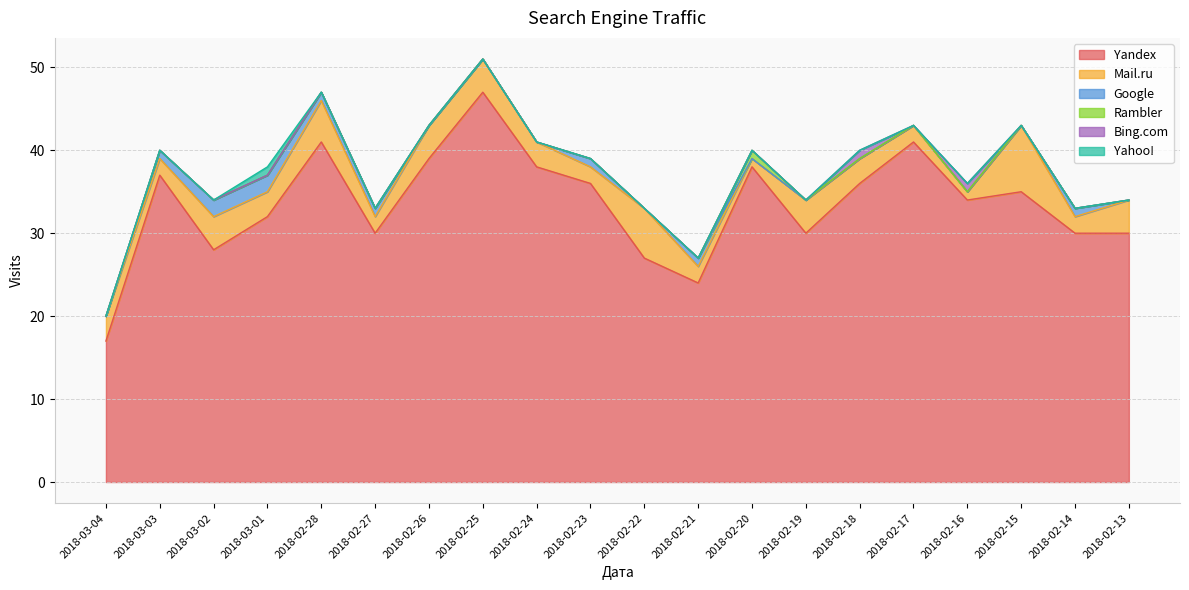

How many categories are shown in the chart?

20